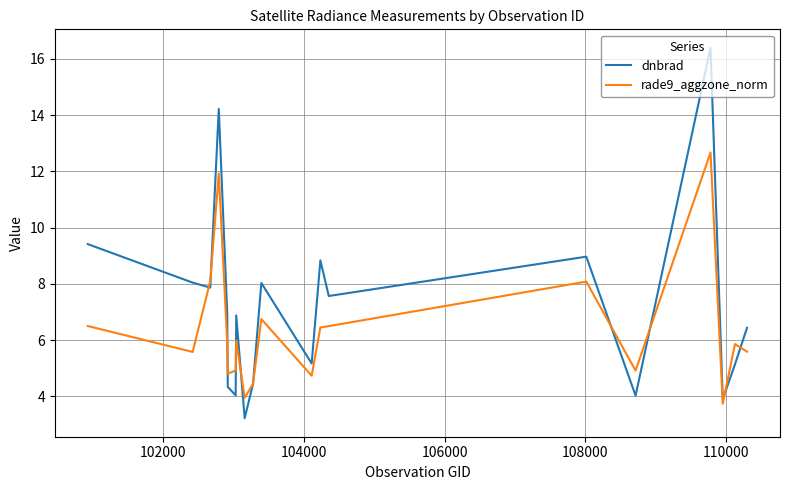

Which series has the largest range (max minus min)?

dnbrad